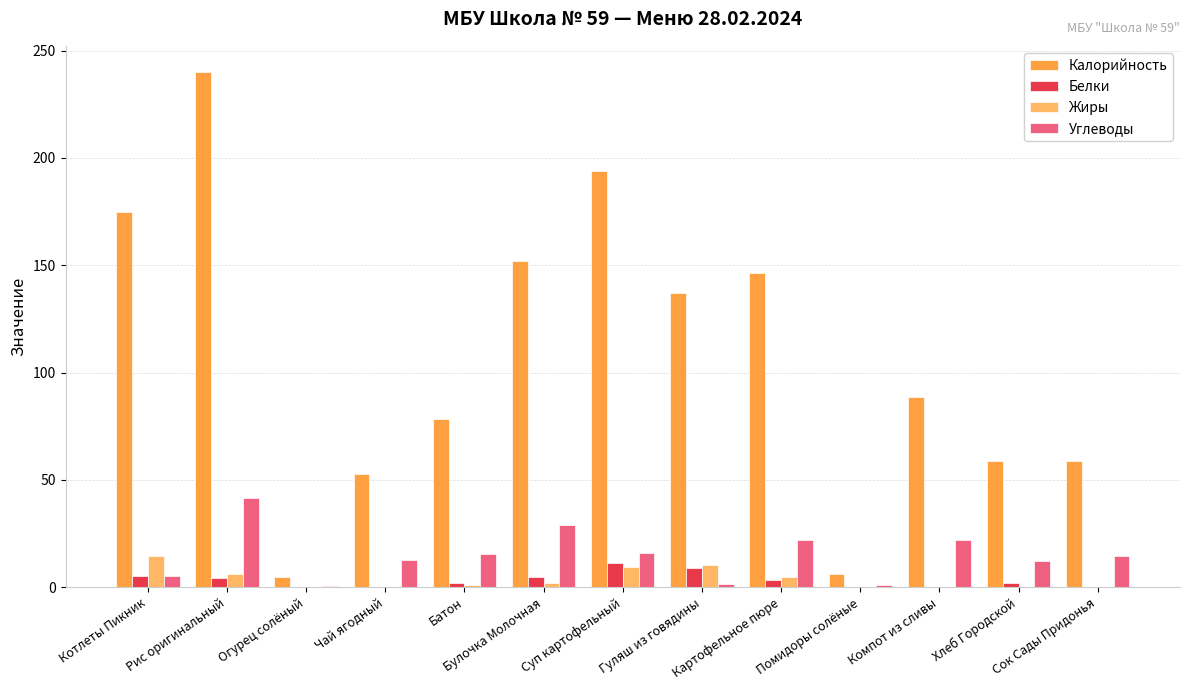

What is the maximum value shown in the chart?

240.2